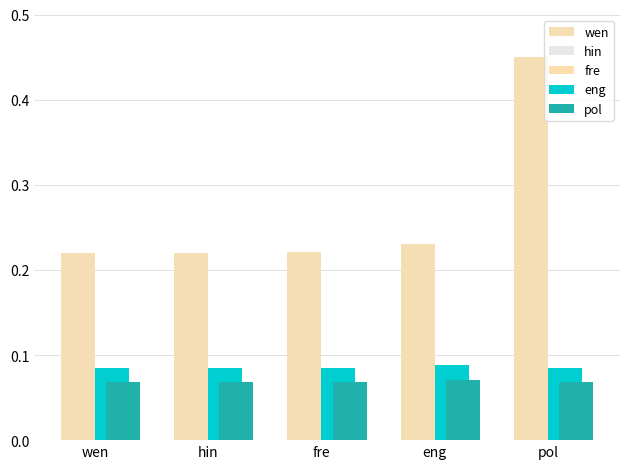

Is it true that eng equals 0.1 at eng?

False